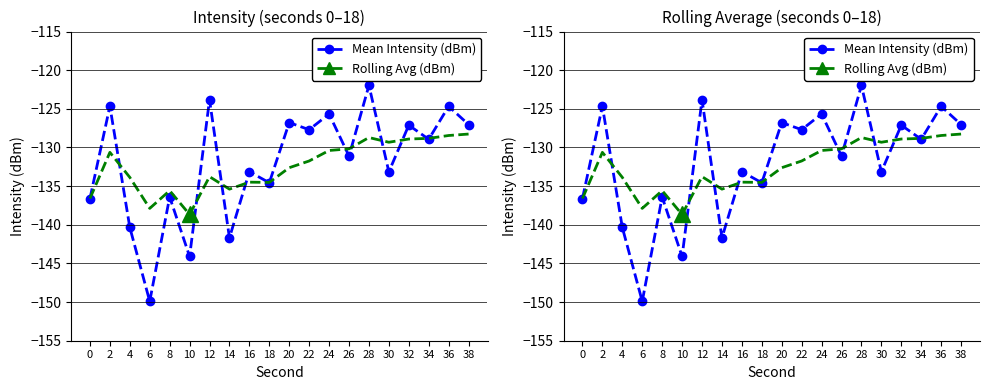

Is it true that Mean Intensity (dBm) equals -127.7 at 22?

True